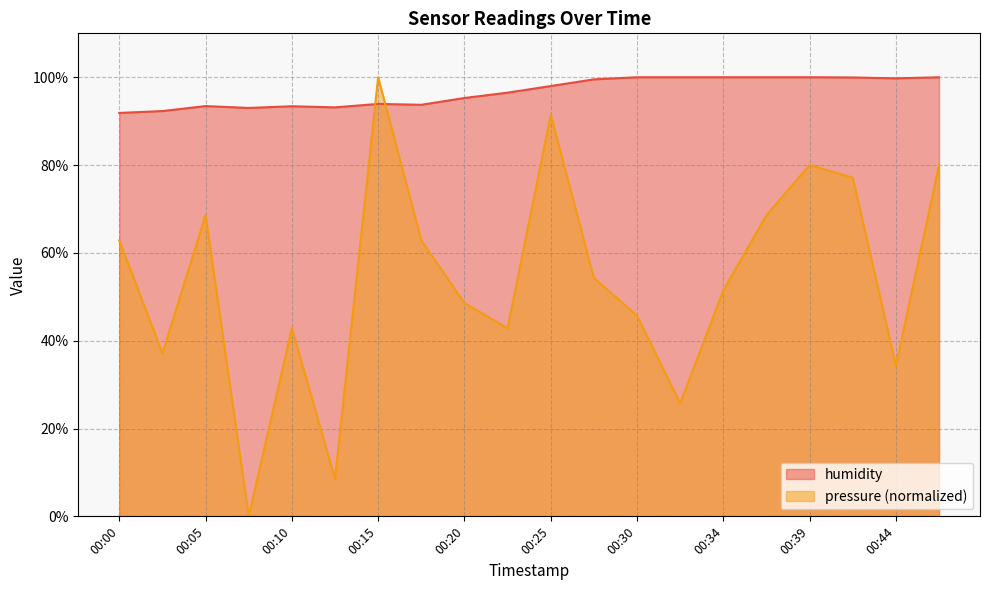

In humidity, how many points are lower than both neighbors (excluding endpoints)?

4